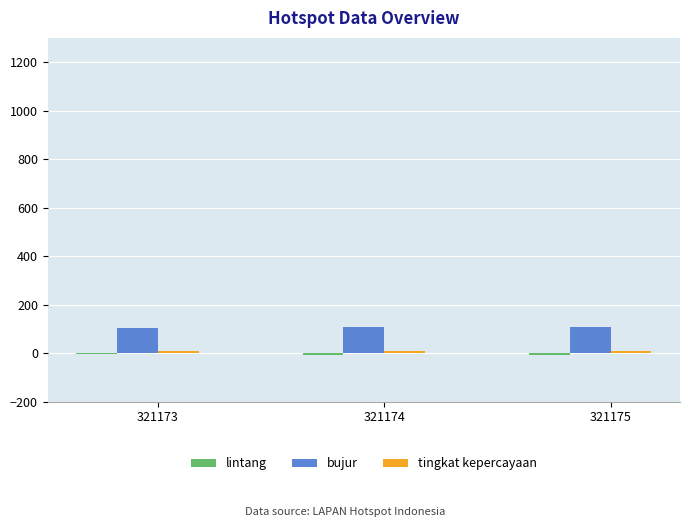

How many data points in bujur are above 107?

2